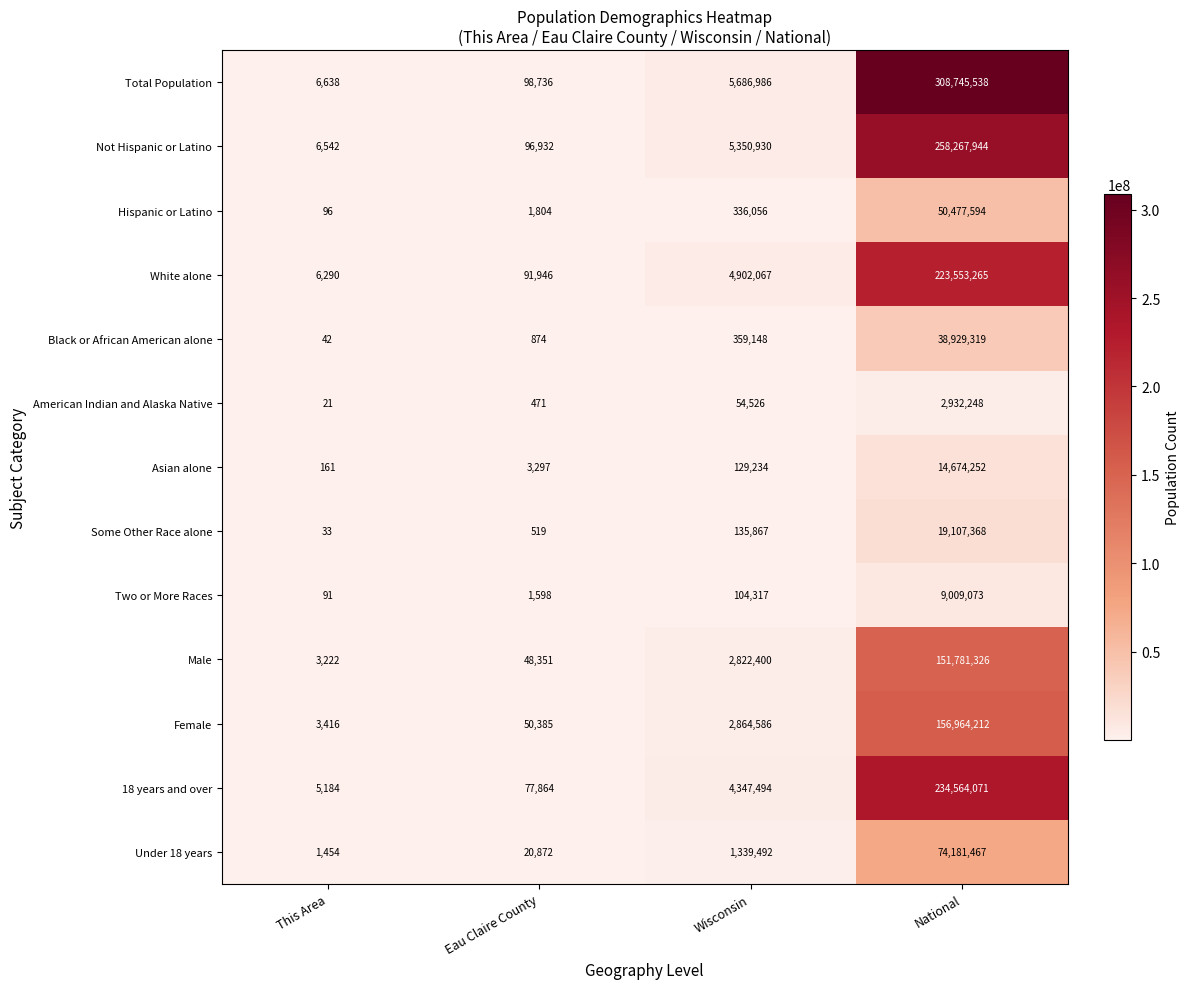

At how many categories does at least one series exceed 30517490?

1